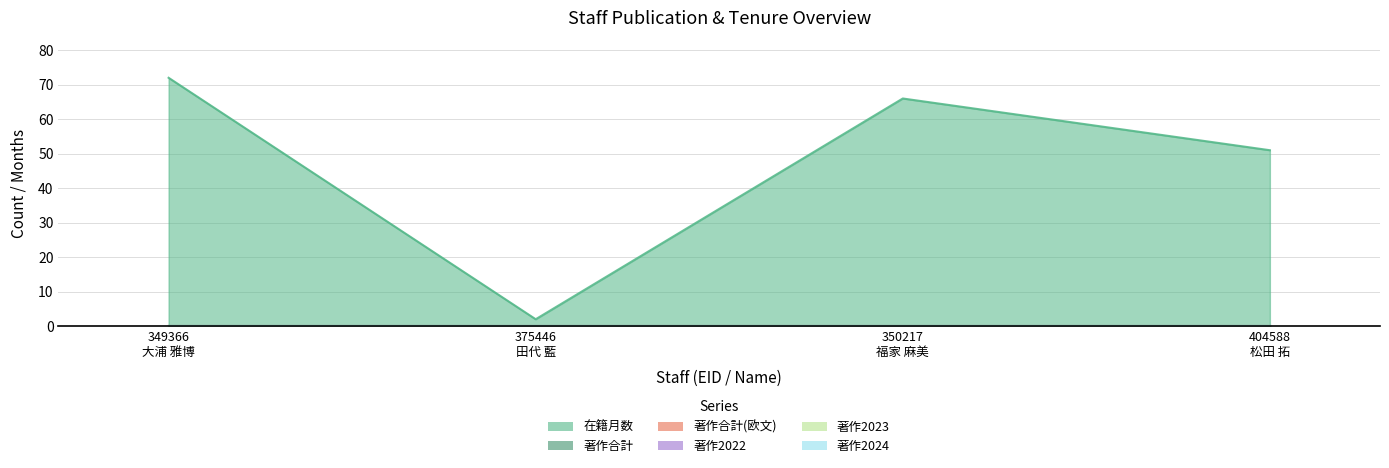

Reading left to right, what are all the values shown in this chart?

在籍月数: 72	2	66	51
著作合計: 0	0	0	0
著作合計(欧文): 0	0	0	0
著作2022: 0	0	0	0
著作2023: 0	0	0	0
著作2024: 0	0	0	0